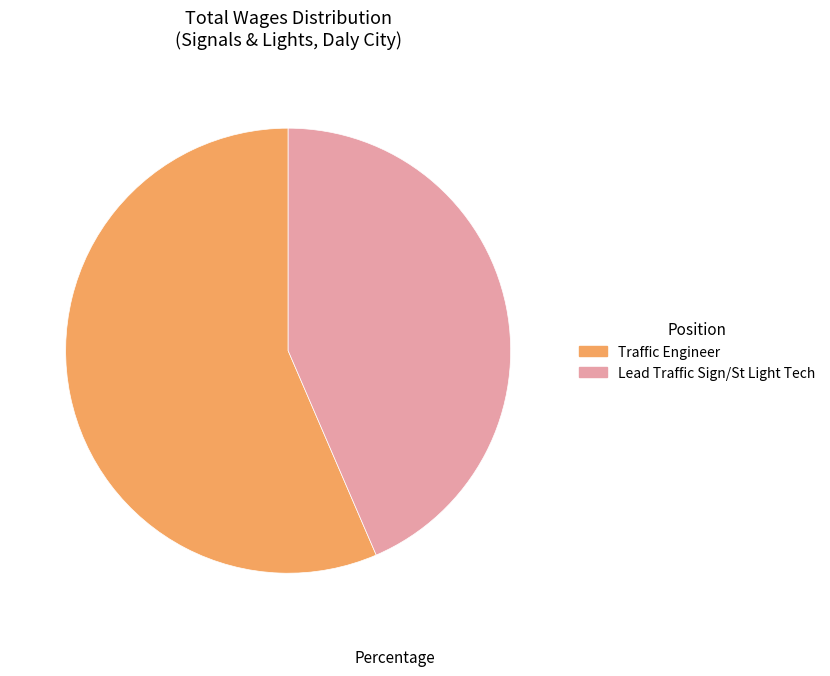

Count the number of slices in the pie.

2